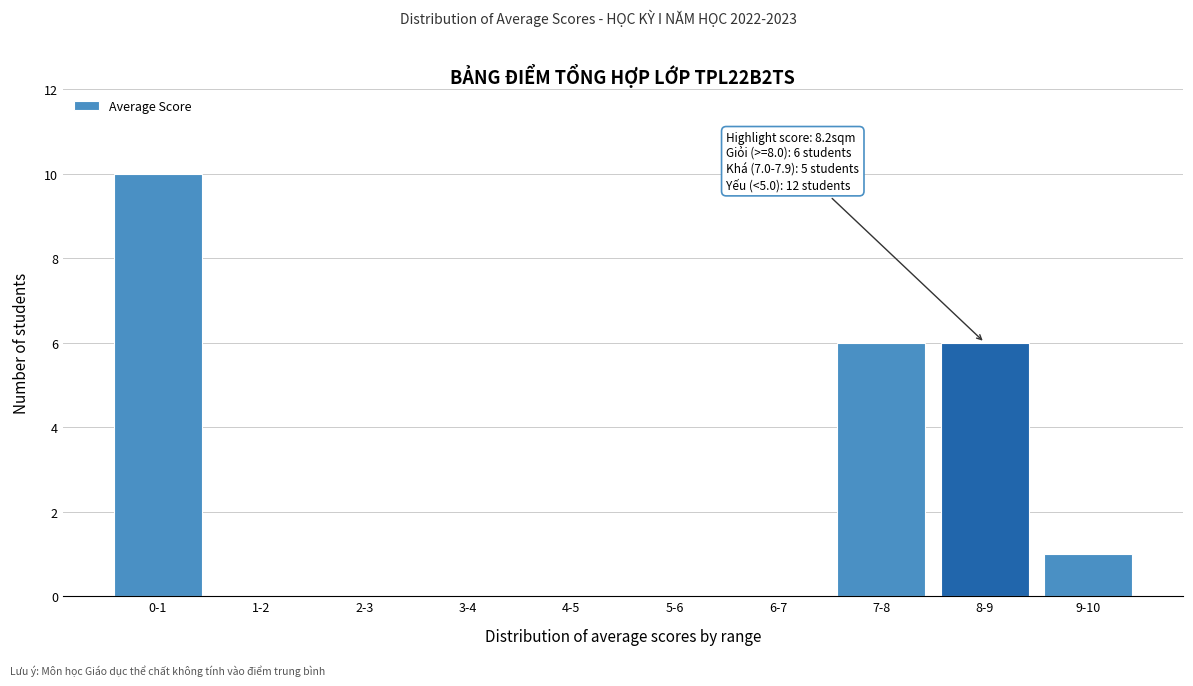

Reading left to right, what are all the values shown in this chart?

0-1=10	1-2=0	2-3=0	3-4=0	4-5=0	5-6=0	6-7=0	7-8=6	8-9=6	9-10=1